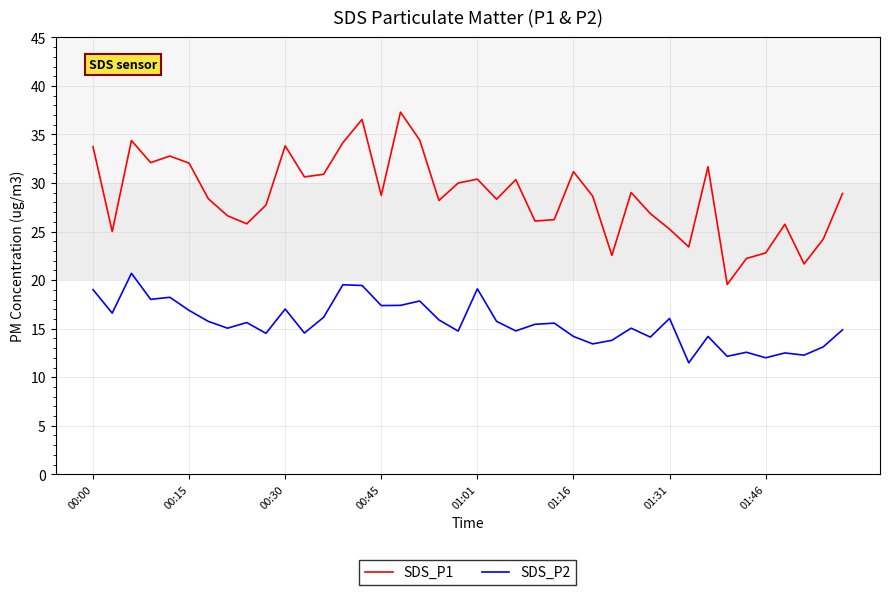

What are all the series names shown in the legend?

SDS_P1, SDS_P2